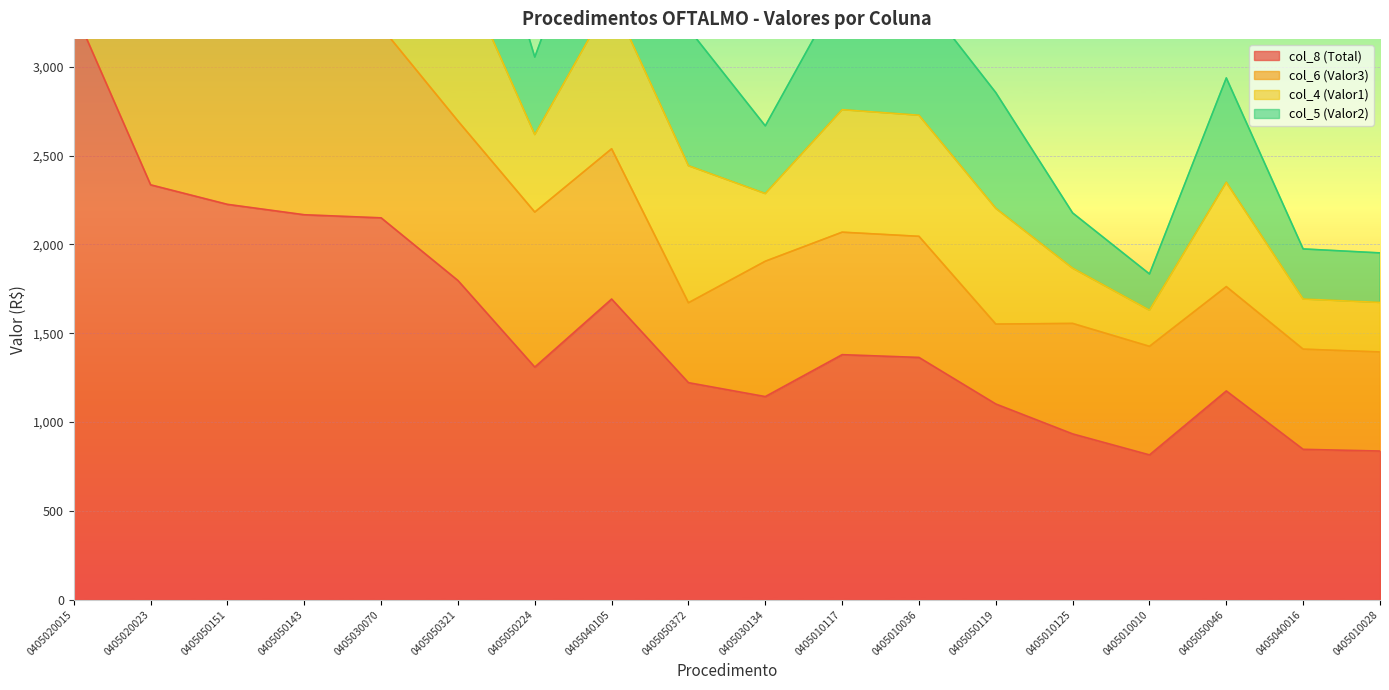

What position from the left is 0405010036?

12